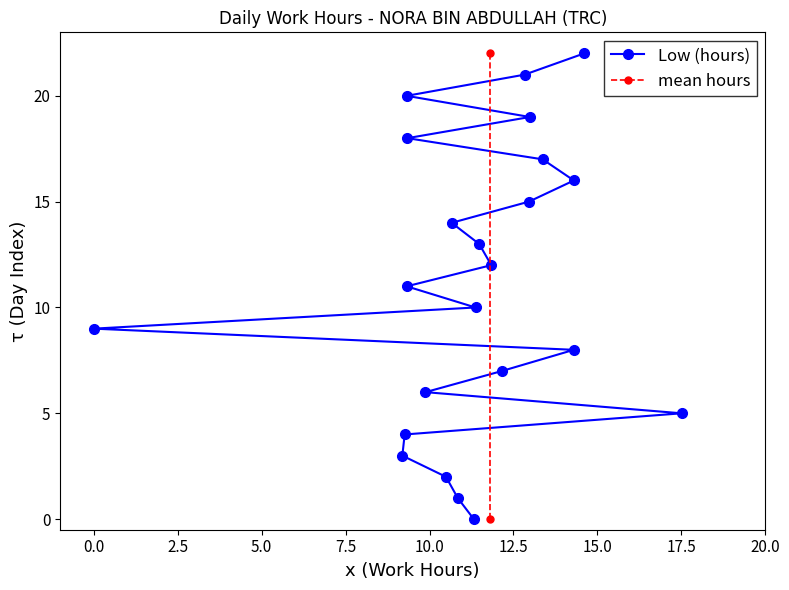

What is the value of the 4th point from the left?

9.2